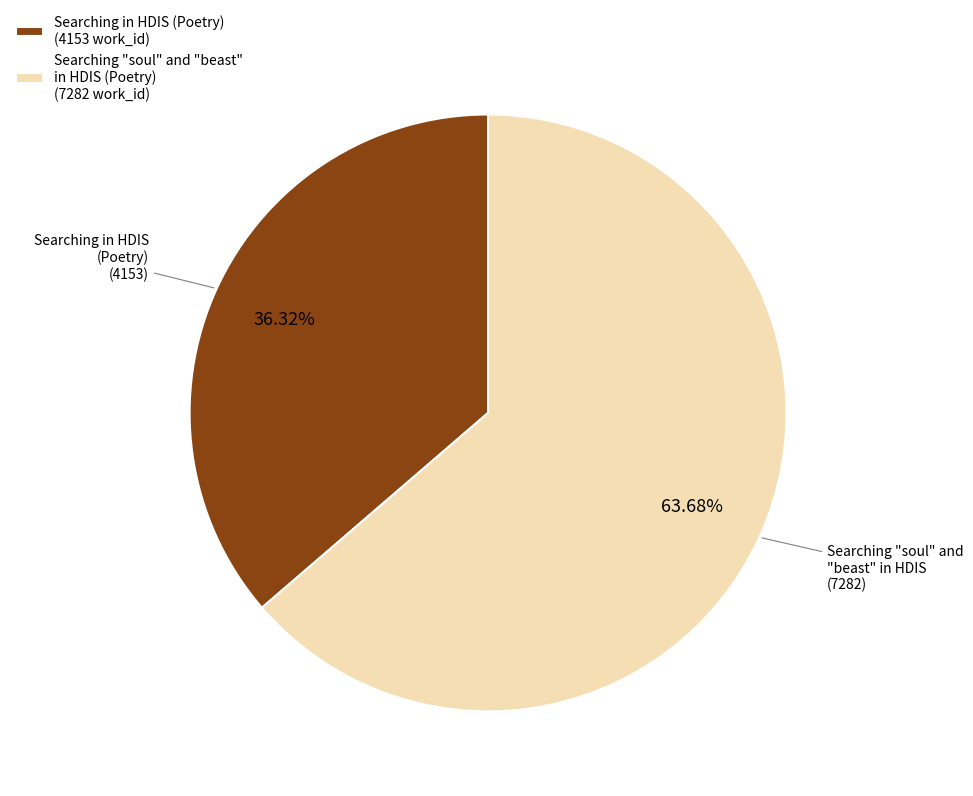

How many segments does this pie chart have?

2